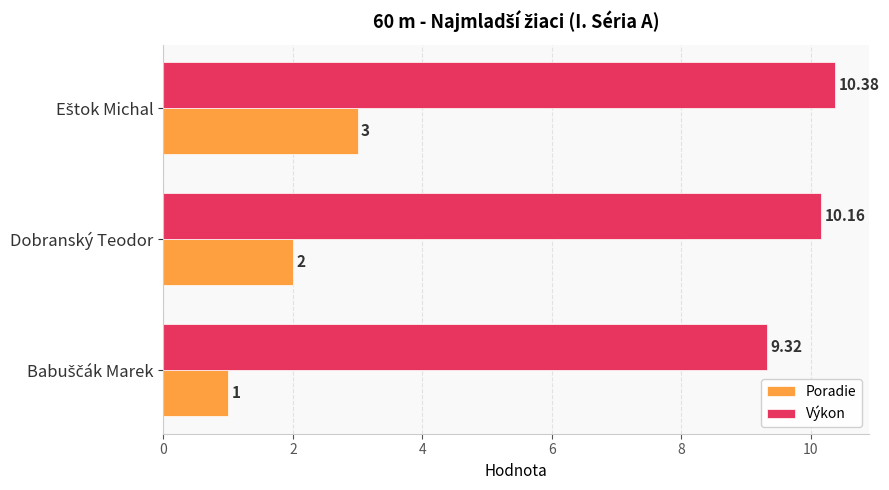

List the series in order of their overall mean, highest first.

Výkon, Poradie